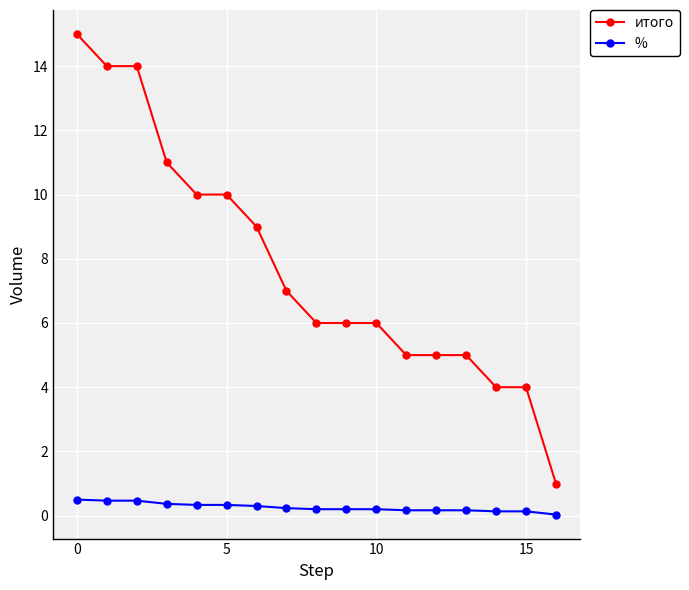

What is the sum of all % values?

4.4